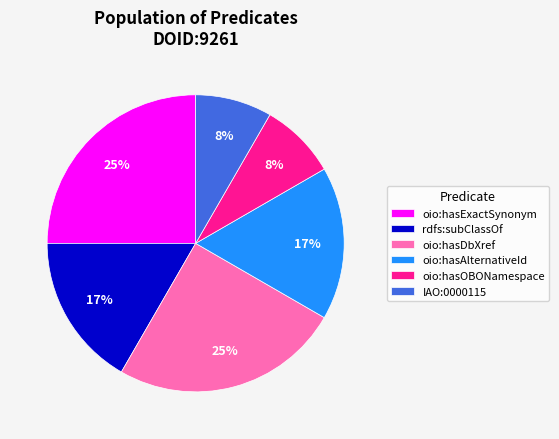

To the nearest percent, what portion does oio:hasExactSynonym represent?

25%